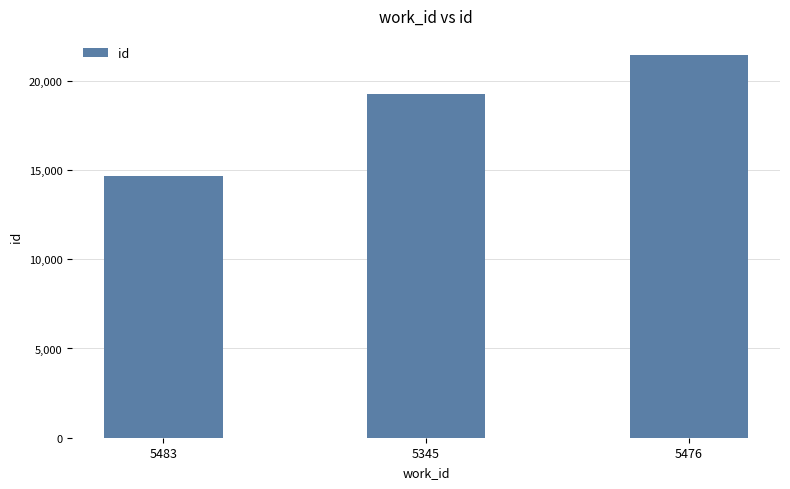

Which label corresponds to the largest value in the chart?

5476